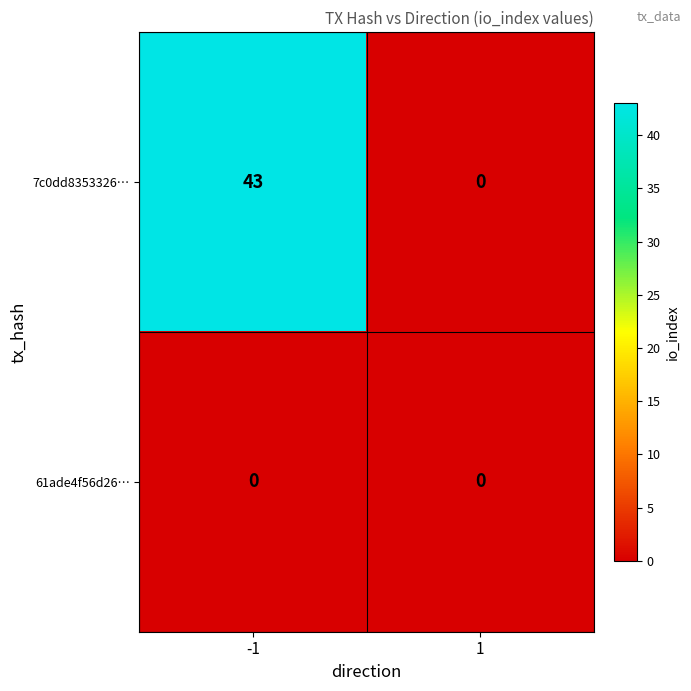

What is the sum of the 7c0dd8353326… values at 1 and -1?

43